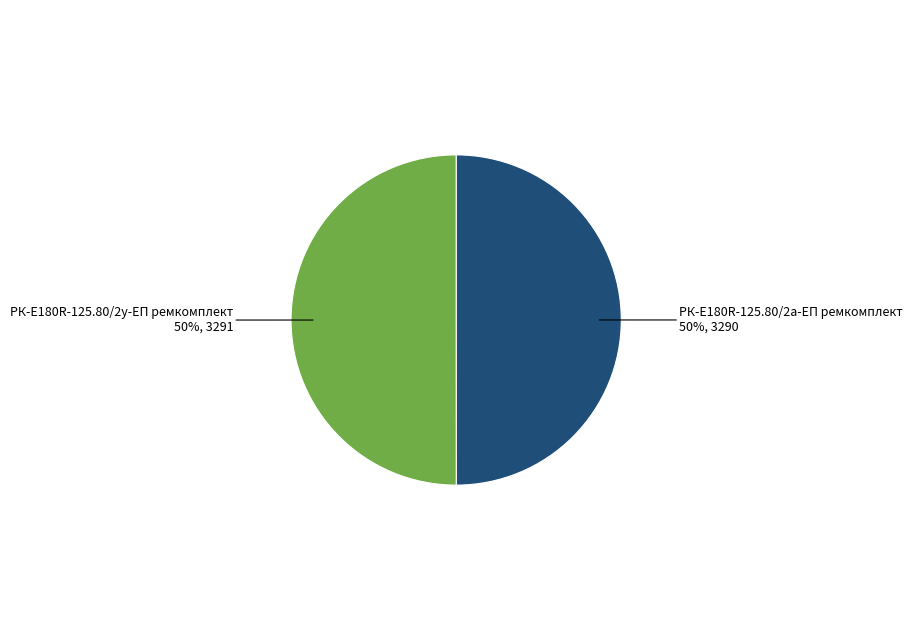

To the nearest percent, what is the average slice percentage?

50%